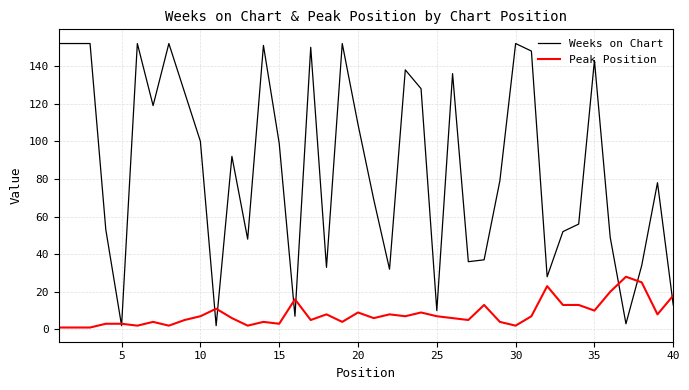

Which series has the widest spread of values?

Weeks on Chart